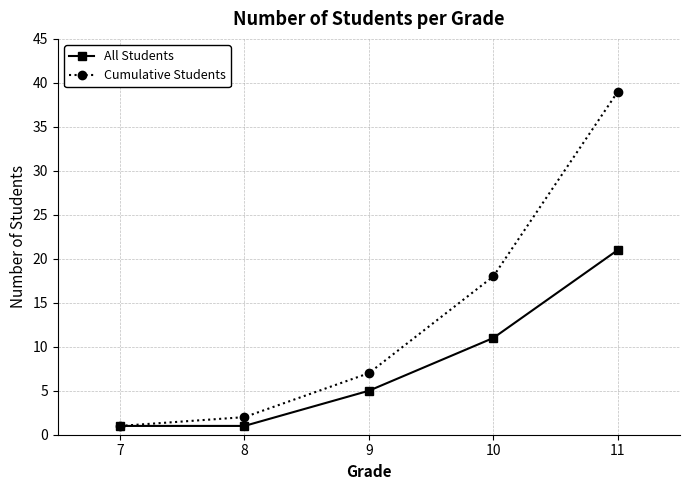

Read the Cumulative Students value at 9, to the nearest 5.

5